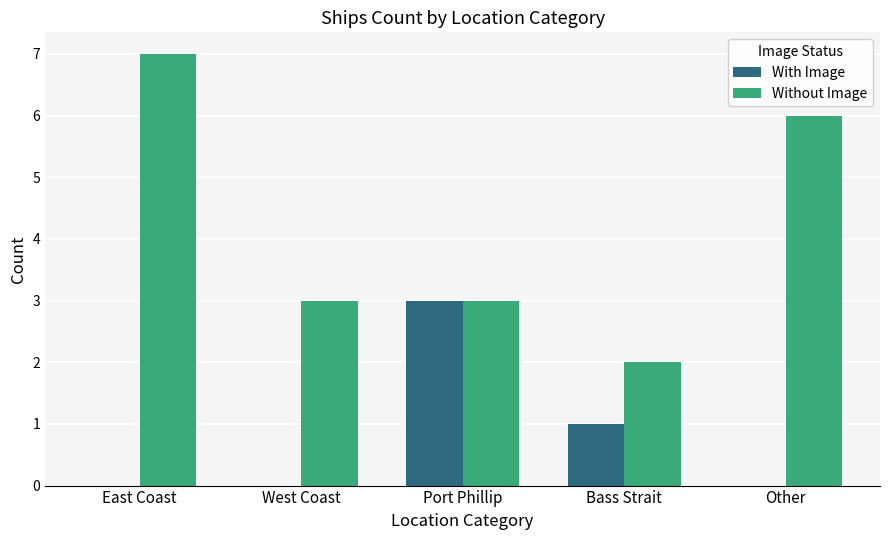

Reading left to right, list all the values displayed in this chart.

With Image: 0	0	3	1	0
Without Image: 7	3	3	2	6